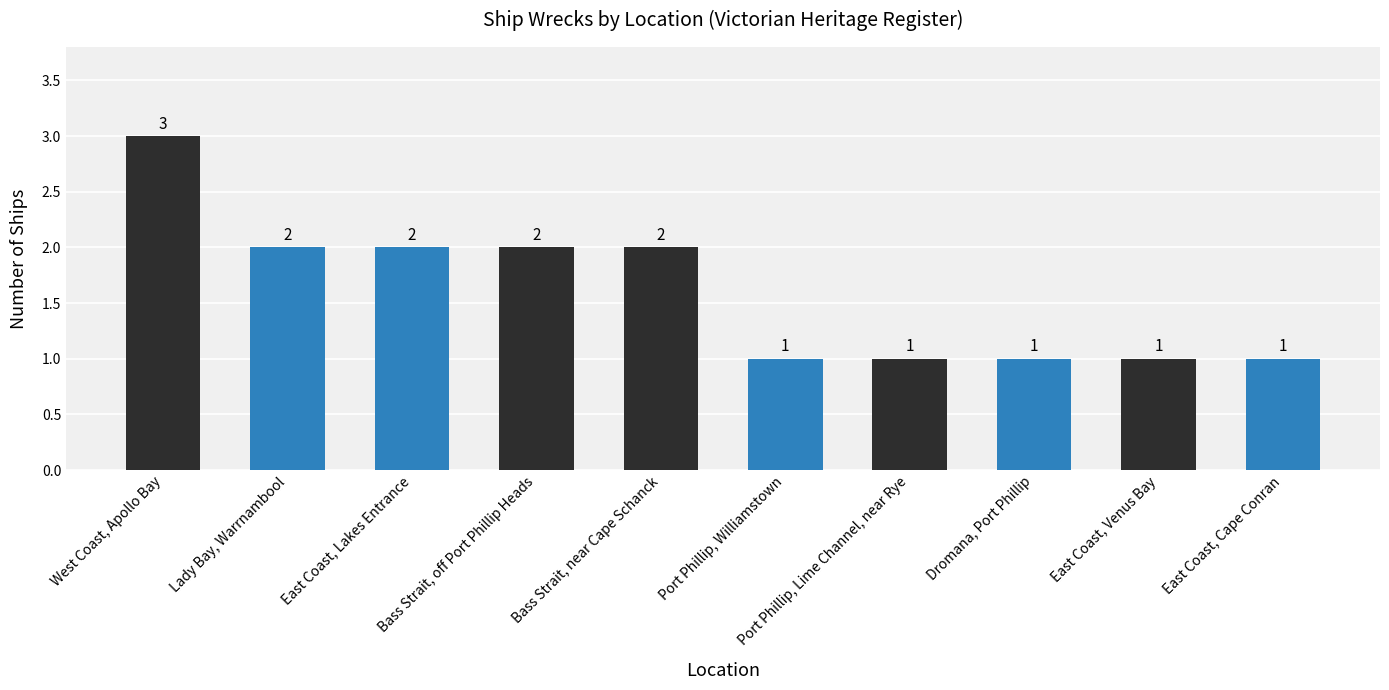

What is the label of the 4th bar from the left?

Bass Strait, off Port Phillip Heads